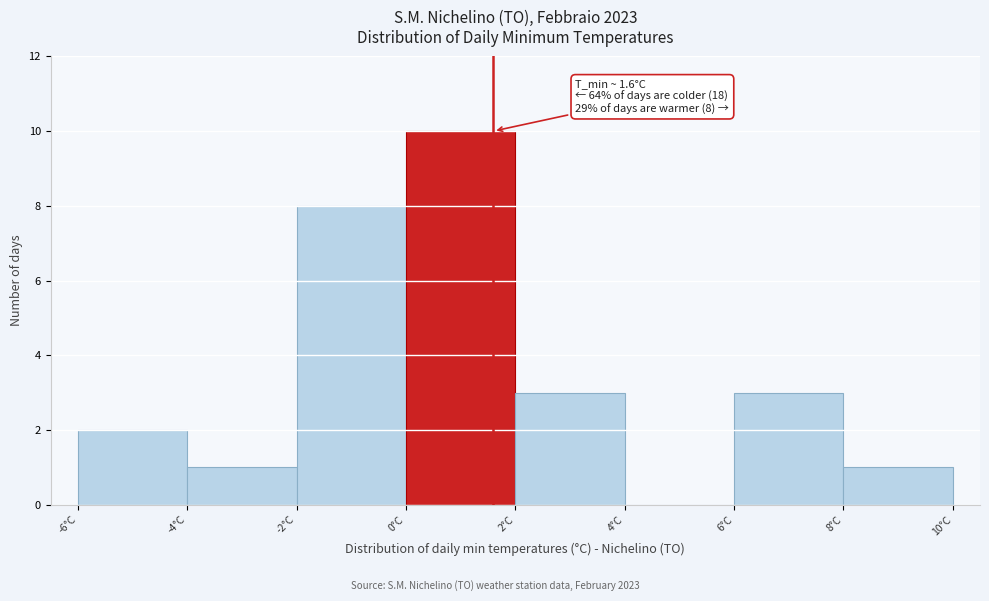

Which range on the x-axis has the tallest bar?

0 to 2